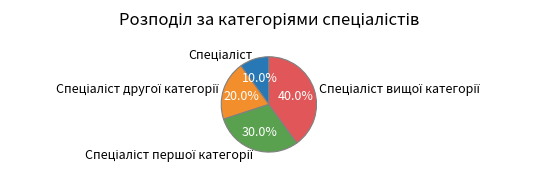

Is there any slice that represents more than half of the pie?

No